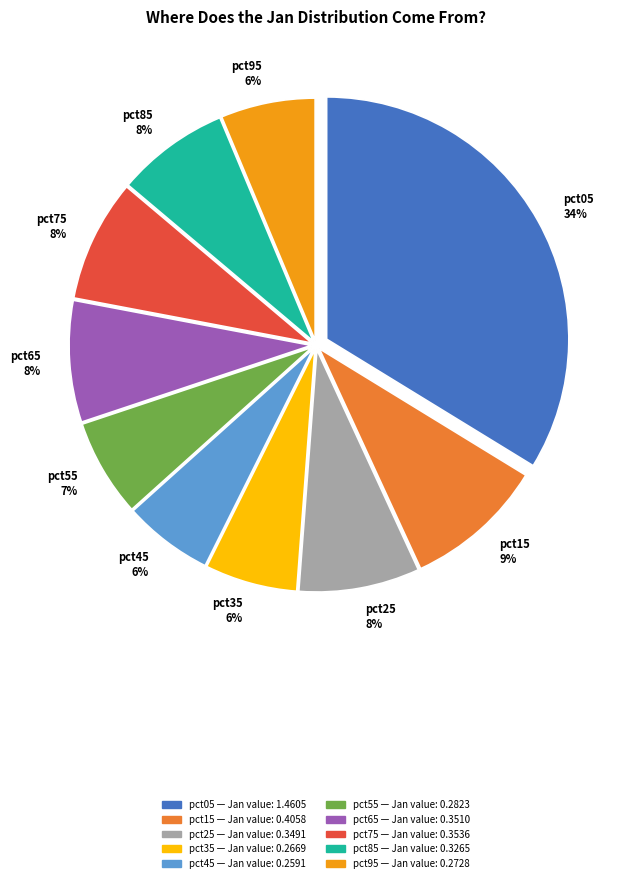

To the nearest percent, what portion does pct85 represent?

8%